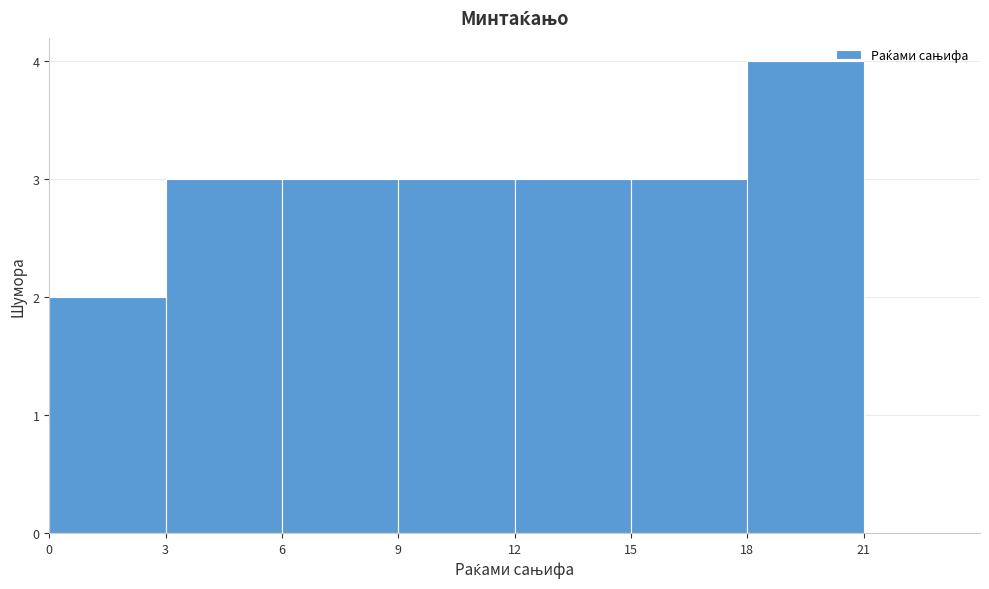

How tall is the bar that spans 9 to 12 on the x-axis? The values are not printed on the chart, so give them approximately, as read against the axis.

3